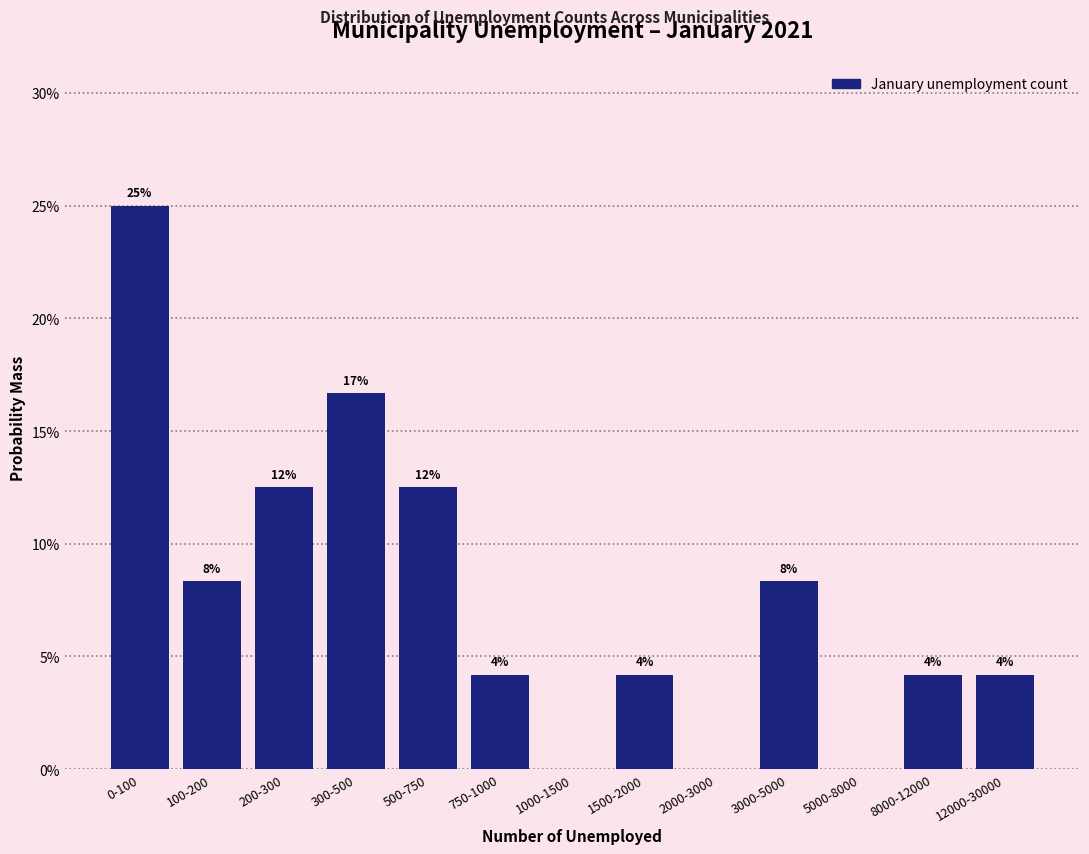

Are the bars horizontal?

No